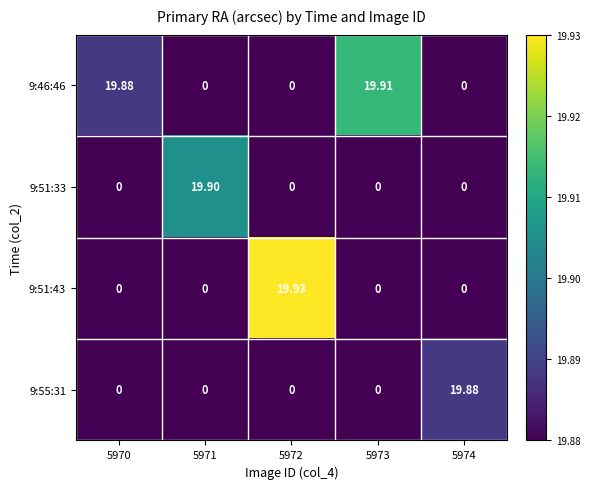

Rank the series by their maximum value, from highest to lowest.

9:51:43, 9:46:46, 9:51:33, 9:55:31